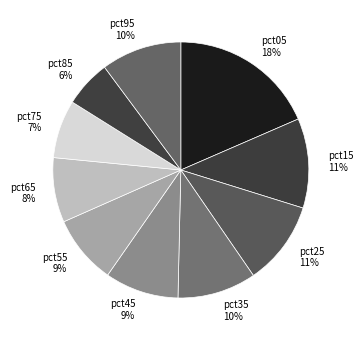

Which category has the smallest portion of the pie?

pct85